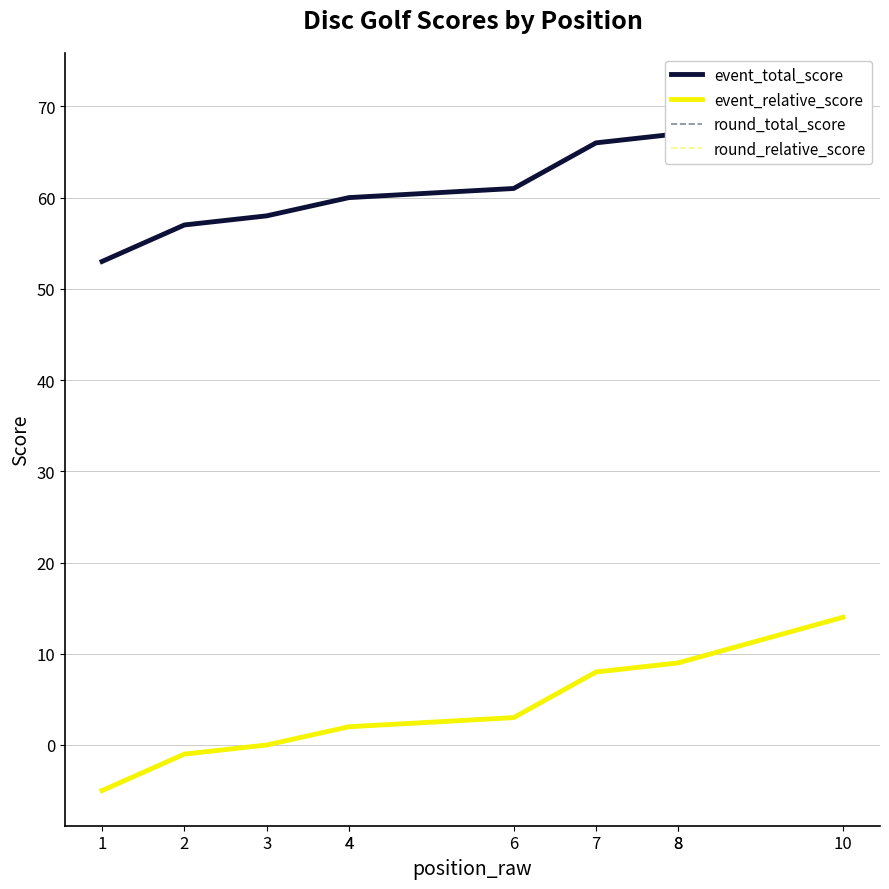

What is the difference between the event_total_score values at 7 and 10?

6